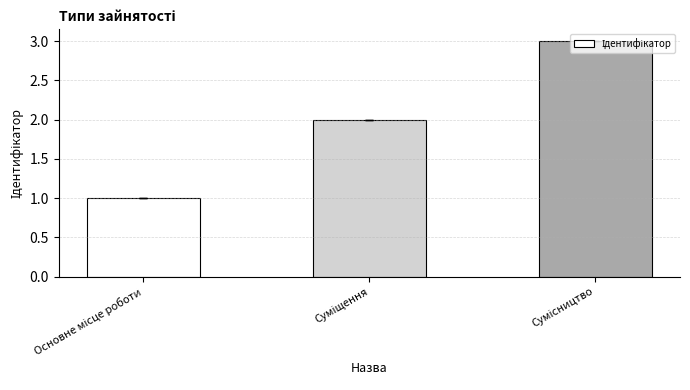

What is the maximum value shown in the chart?

3